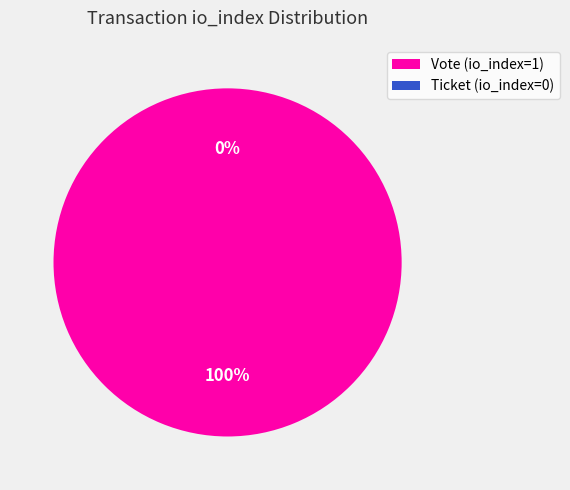

The Ticket (io_index=0) slice represents 13% of the pie. True or false?

False